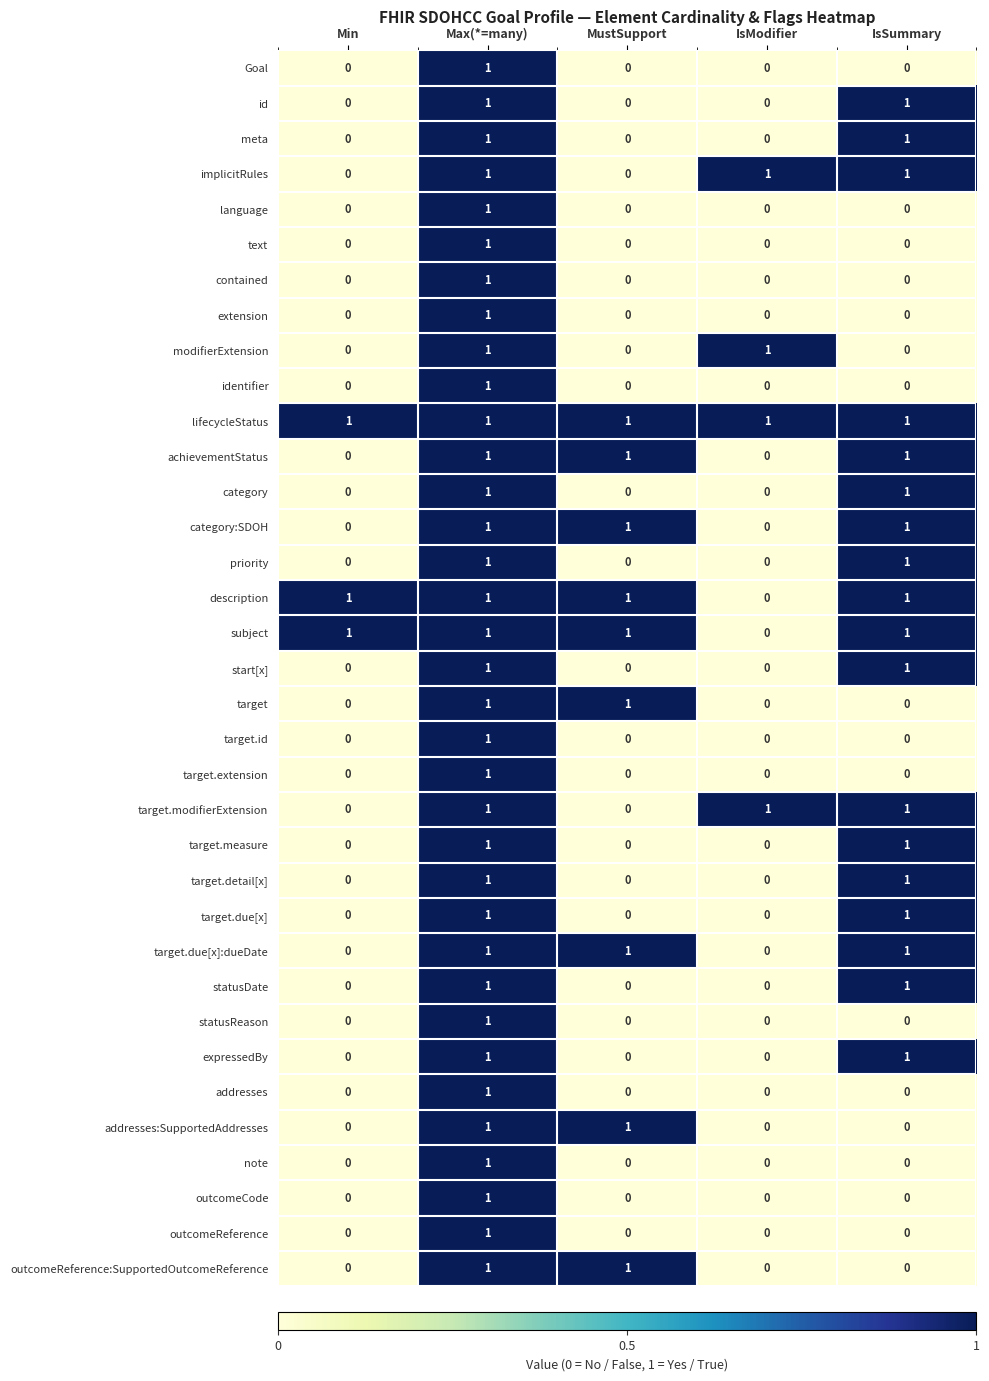

How many distinct data groups are displayed?

35